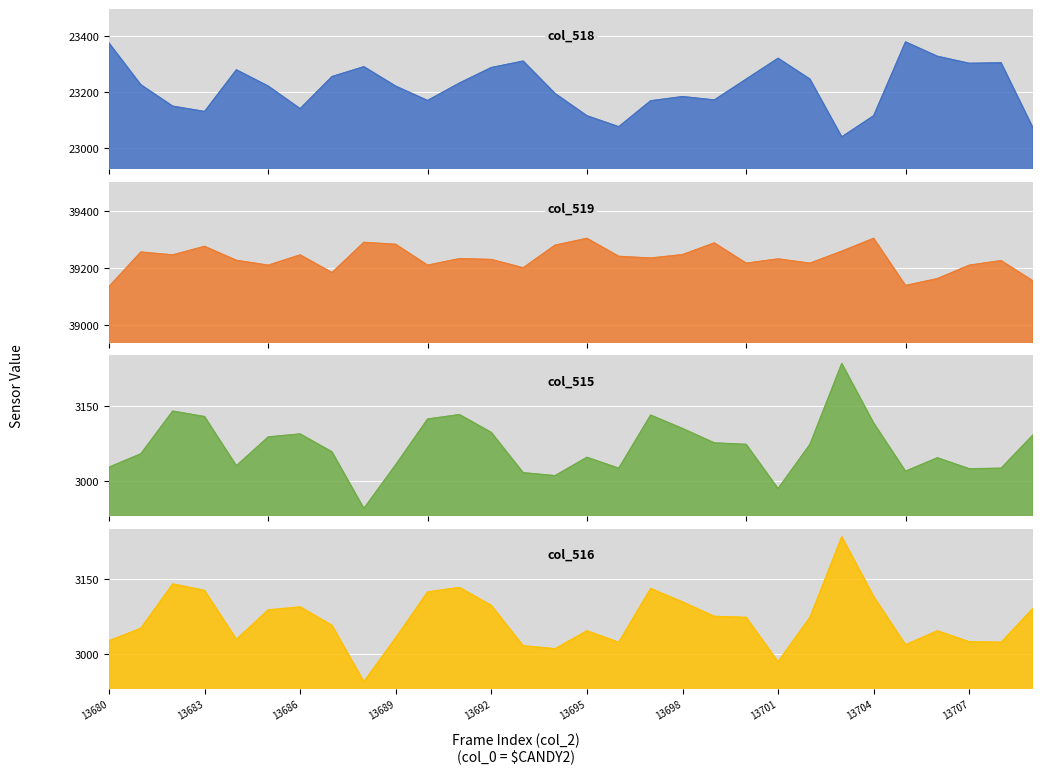

True or false: col_516 has more than 2 points higher than both neighbors.

True